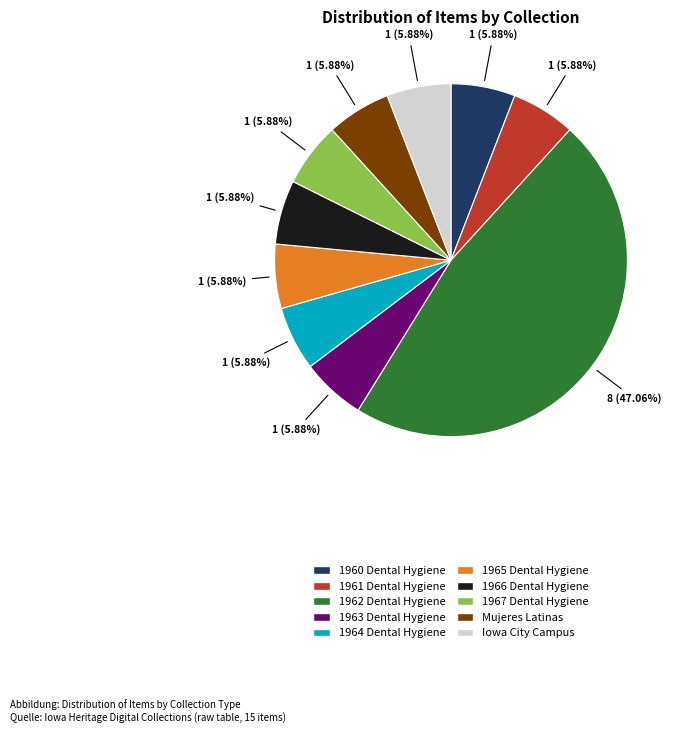

To the nearest percent, what is the average slice percentage?

10%